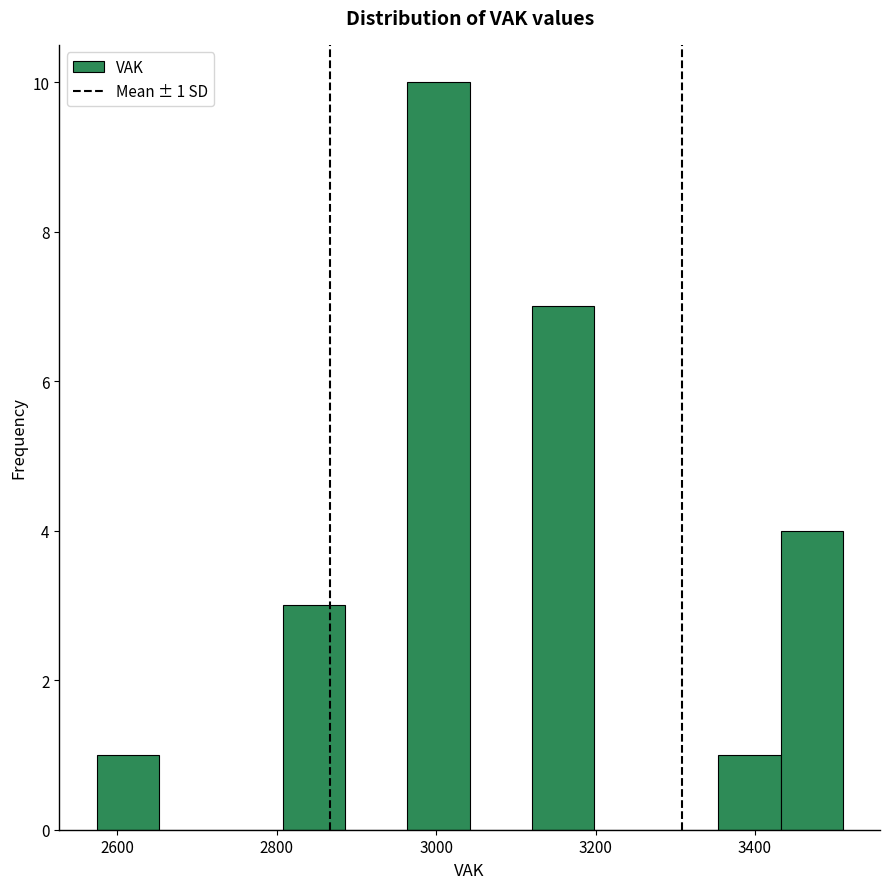

Read against the x-axis, roughly where is the centre of the tallest bar?

3000